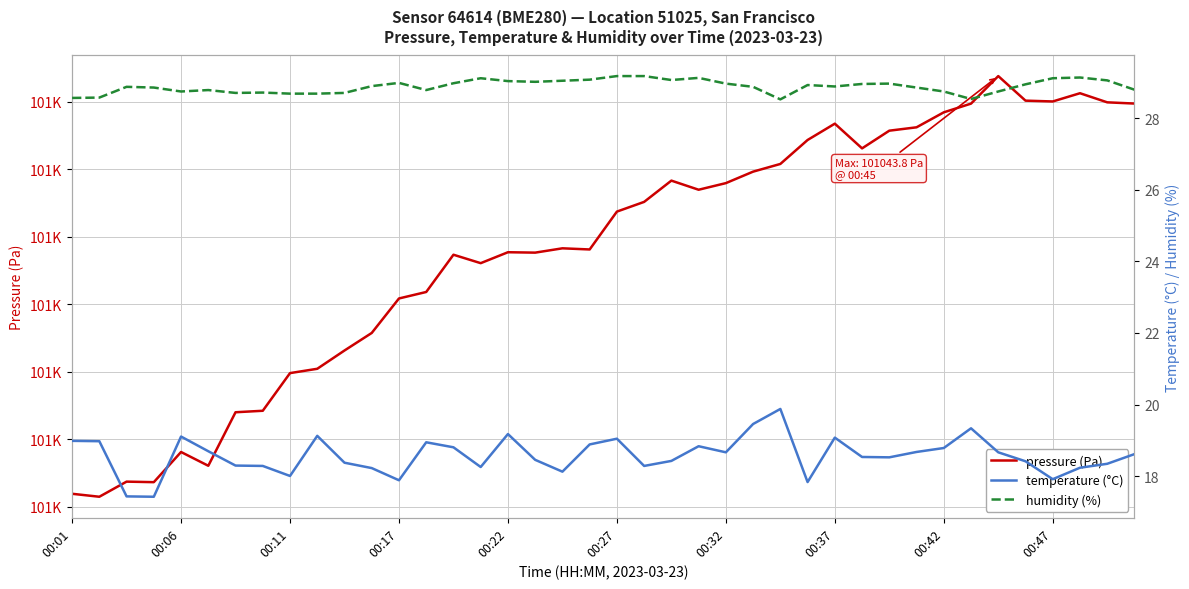

Between 18 and 22, which series saw the biggest shift?

pressure (Pa)